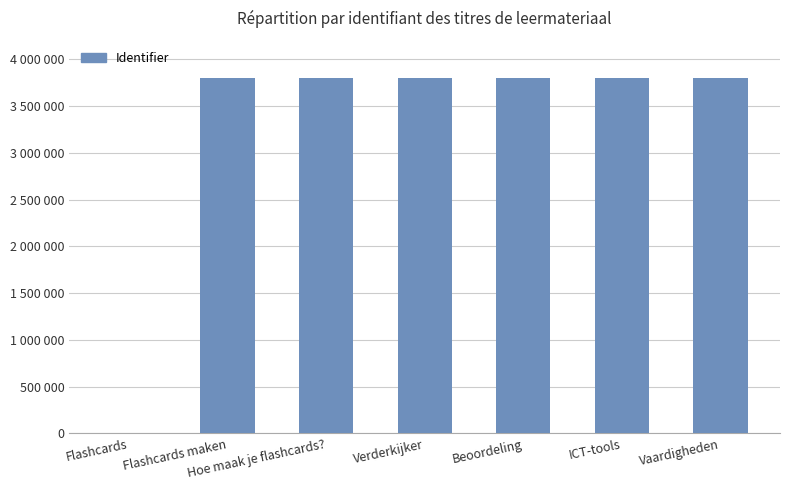

What is the change in value from Beoordeling to Vaardigheden?

+3